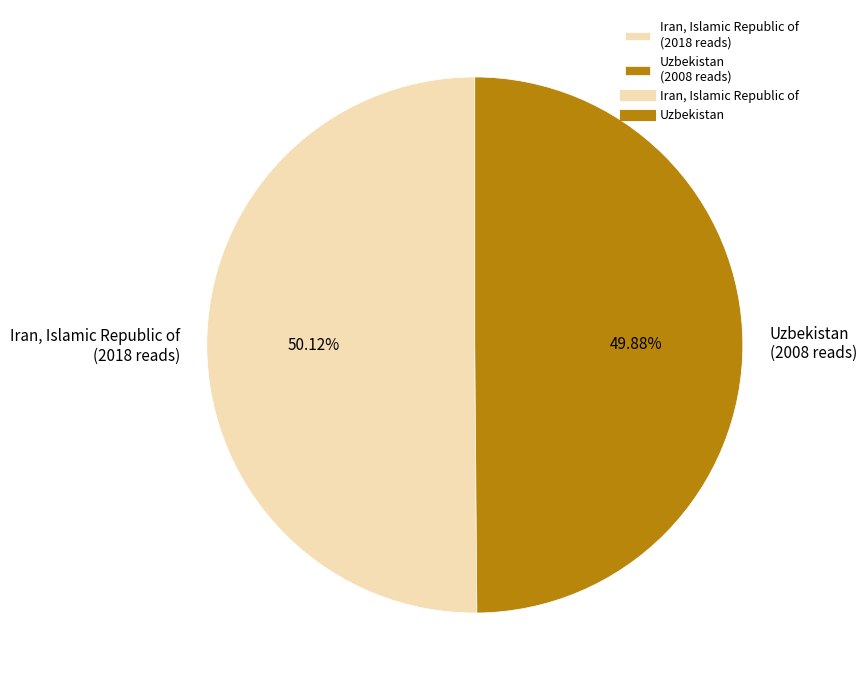

What is the ratio of the value at Iran, Islamic Republic of to the value at Uzbekistan?

1.0